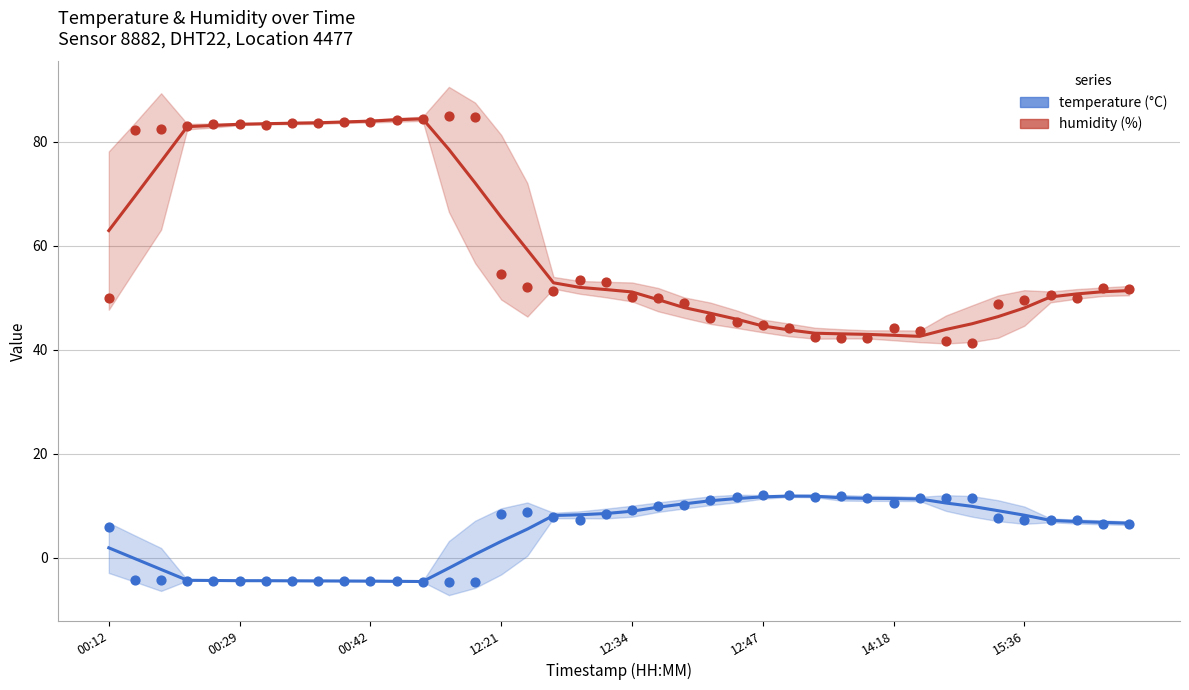

What are all the series names shown in the legend?

humidity, temperature